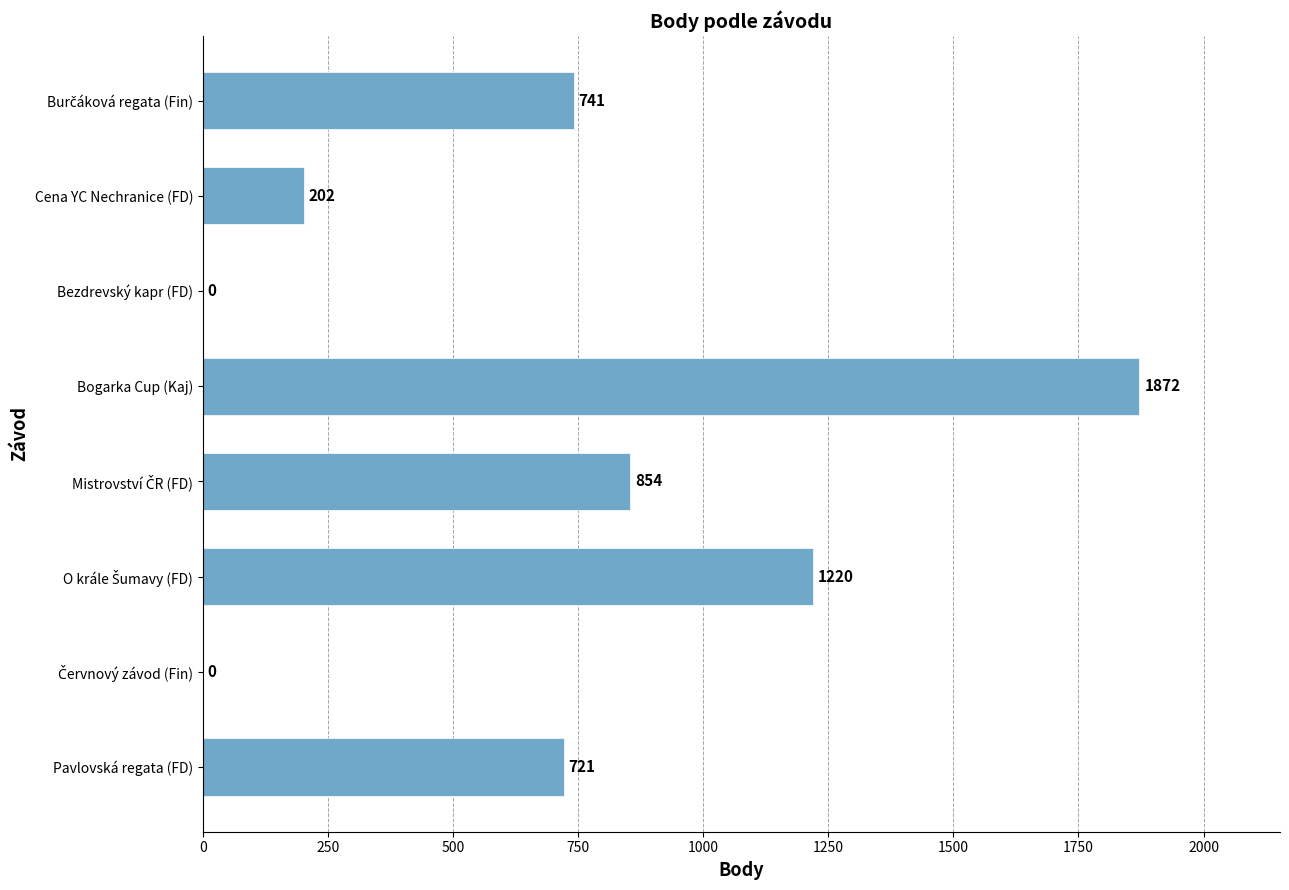

Count the values in the range 202 to 1220.

5